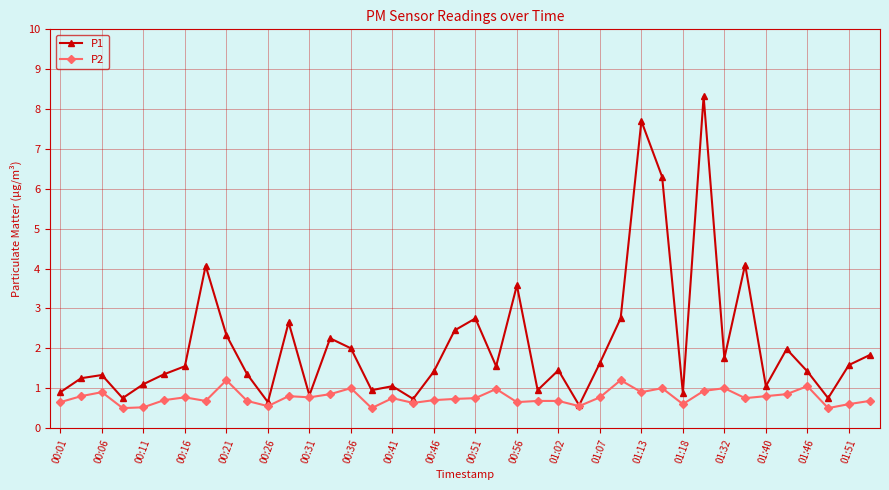

What is the value of the P2 point at the 4th from the left?

0.5